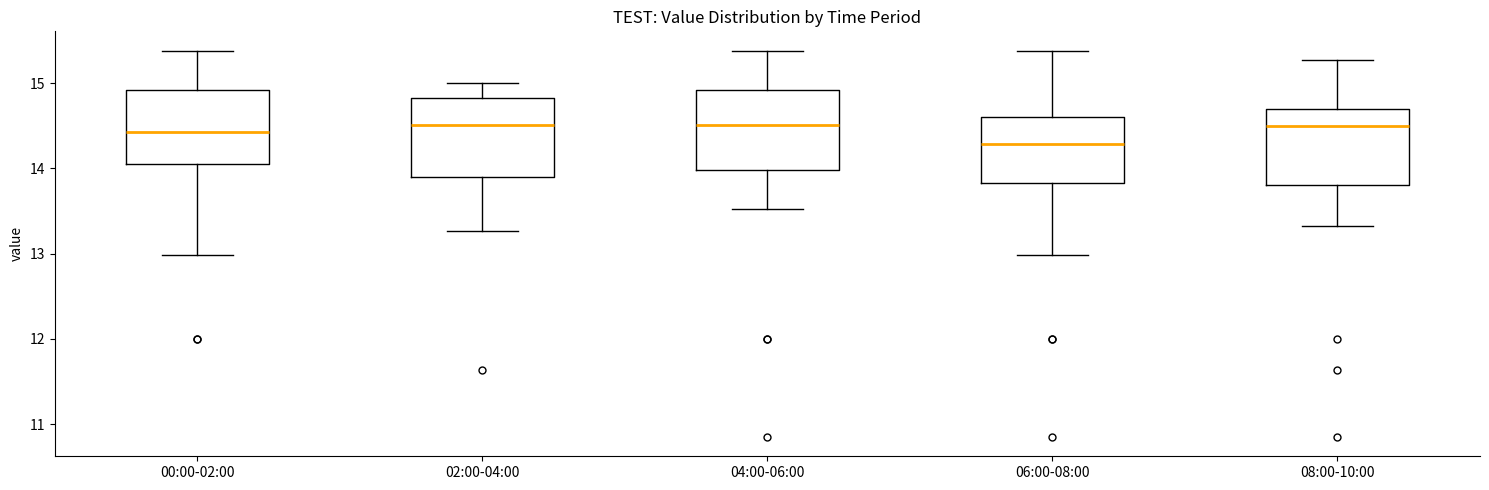

Where does the median line of the box for 02:00-04:00 sit on the y-axis? The values are not printed on the chart, so give them approximately, as read against the axis.

14.5